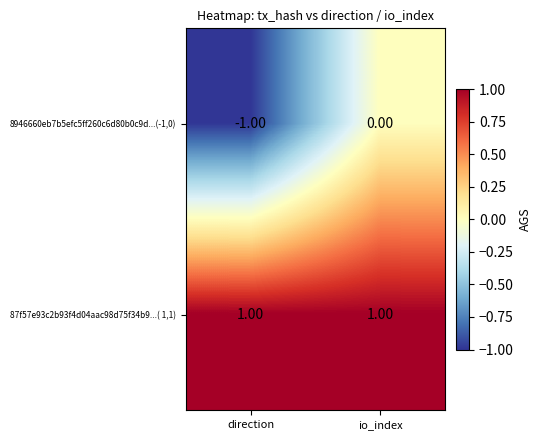

At which category is the sum across all series the highest?

io_index